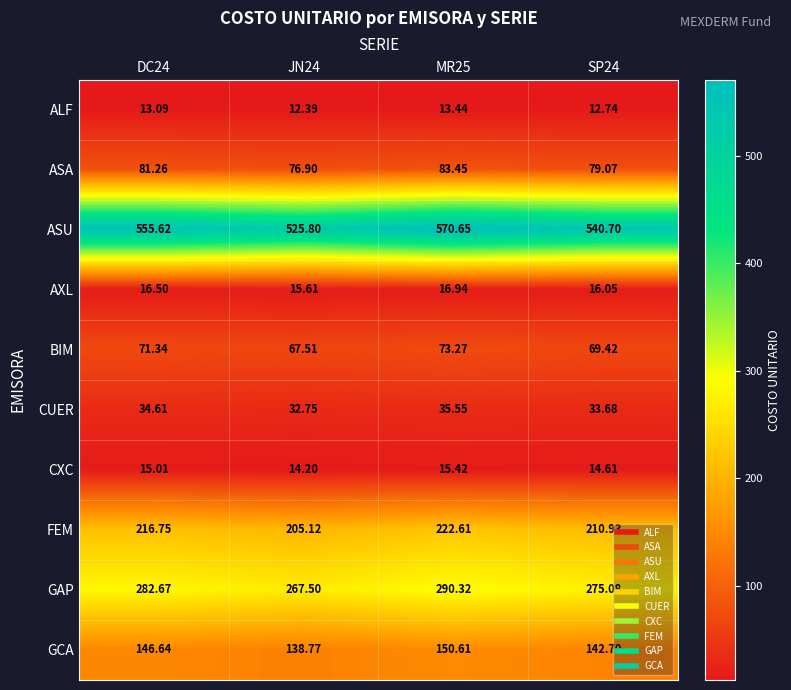

Which series has the largest range (max minus min)?

ASU